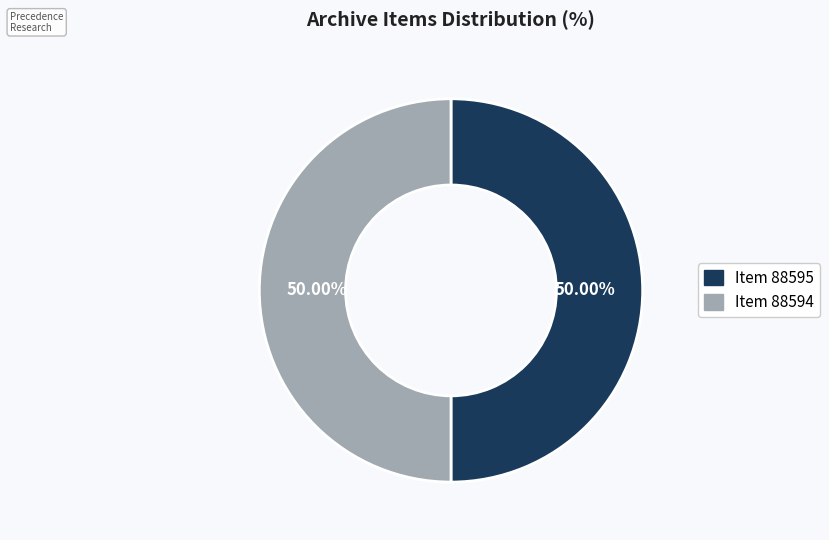

Is it true that Item 88595 is 50% of the pie?

True